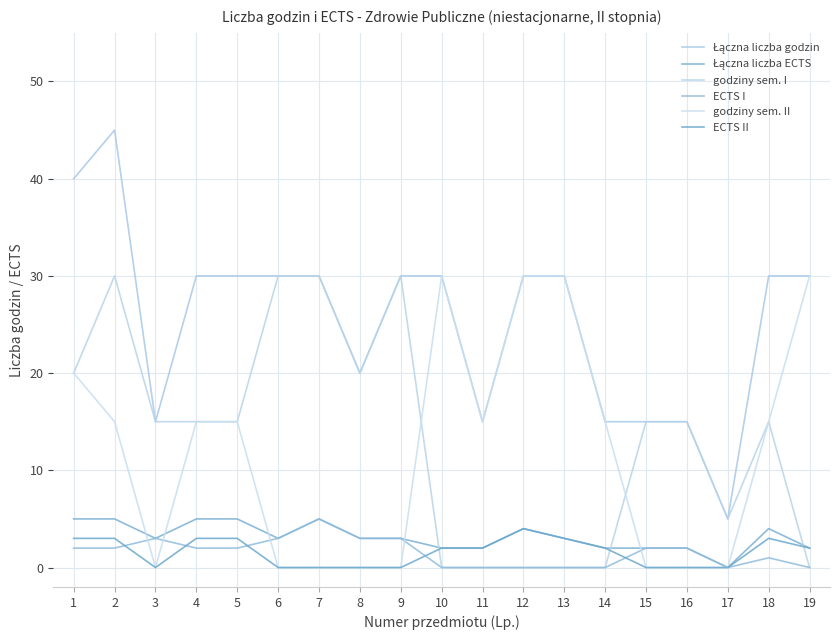

How many lines are shown in the chart?

6